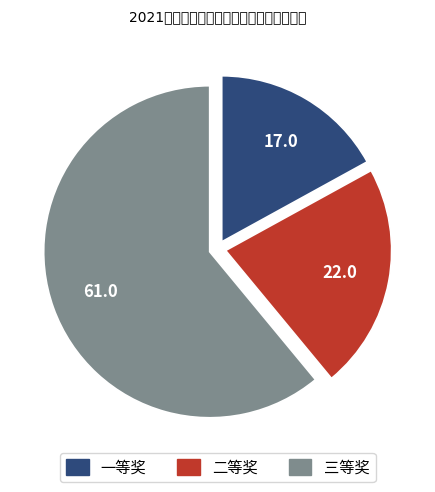

What is the largest slice in the pie chart?

三等奖